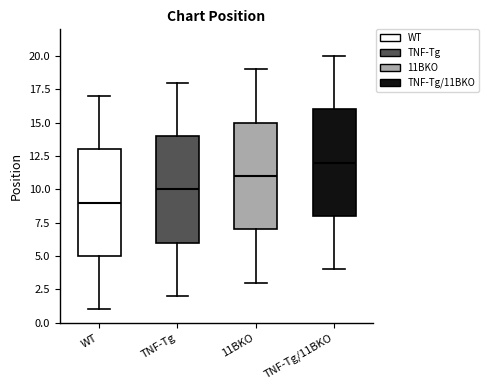

Reading left to right, transcribe this box plot: for each box, give where its median line is, the range the box spans, and where its two whiskers end, as read against the y-axis. The values are not printed on the chart, so give them approximately, as read against the axis.

WT: median 9, box 5 to 13, whiskers 1 to 17
TNF-Tg: median 10, box 6 to 14, whiskers 2 to 18
11BKO: median 11, box 7 to 15, whiskers 3 to 19
TNF-Tg/11BKO: median 12, box 8 to 16, whiskers 4 to 20